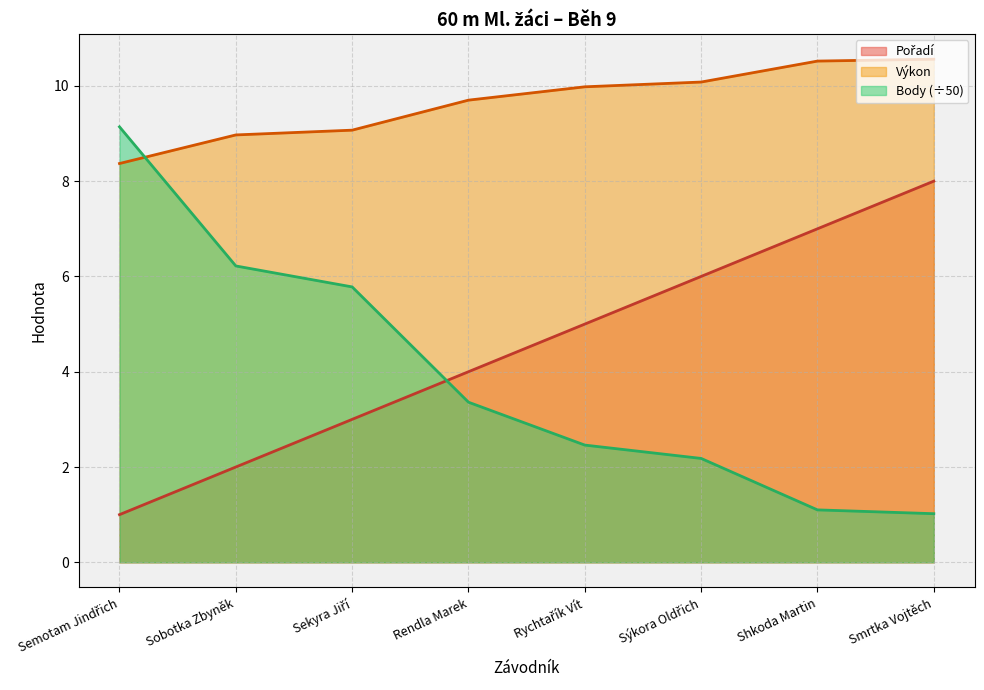

What are all the series names shown in the legend?

Pořadí, Výkon, Body